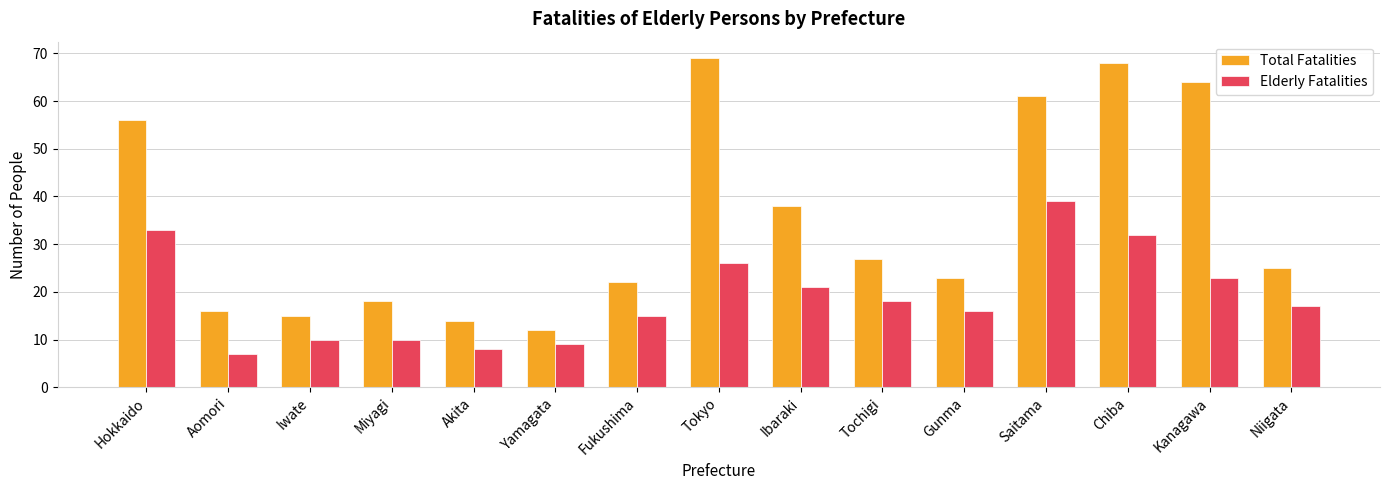

How many values in the Elderly Fatalities series are below 17?

7